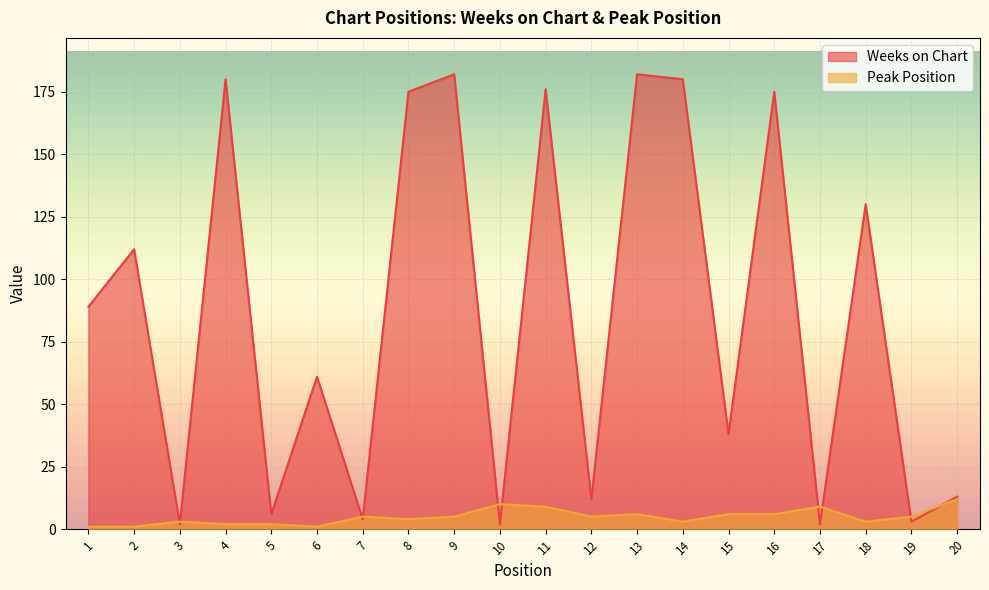

At which category is the sum across all series the highest?

13